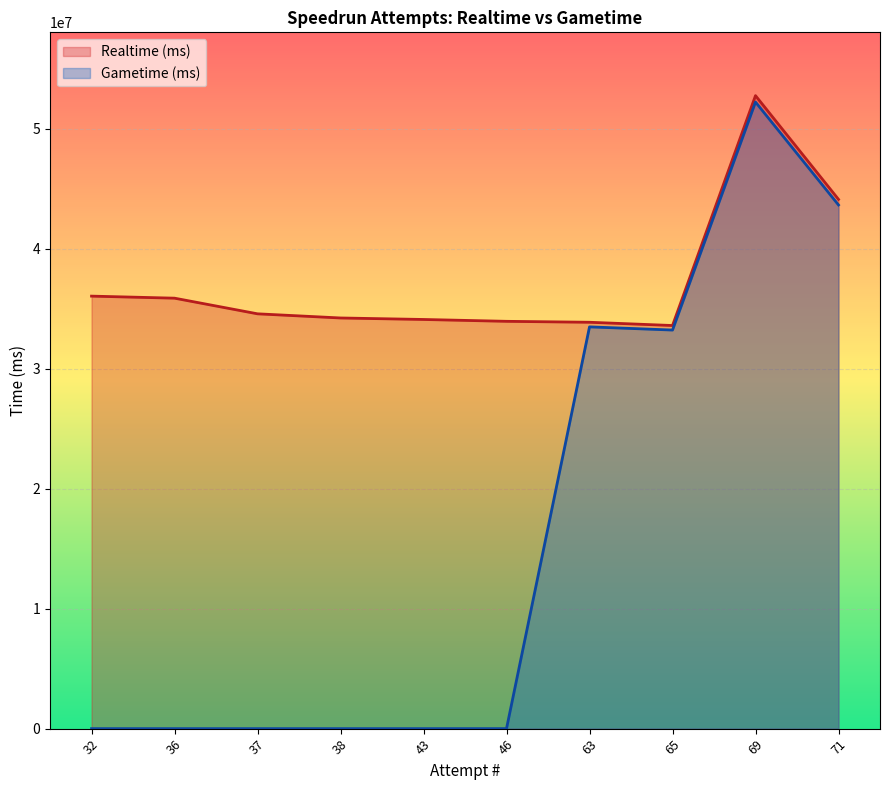

What is the maximum value for Realtime (ms)?

52761598